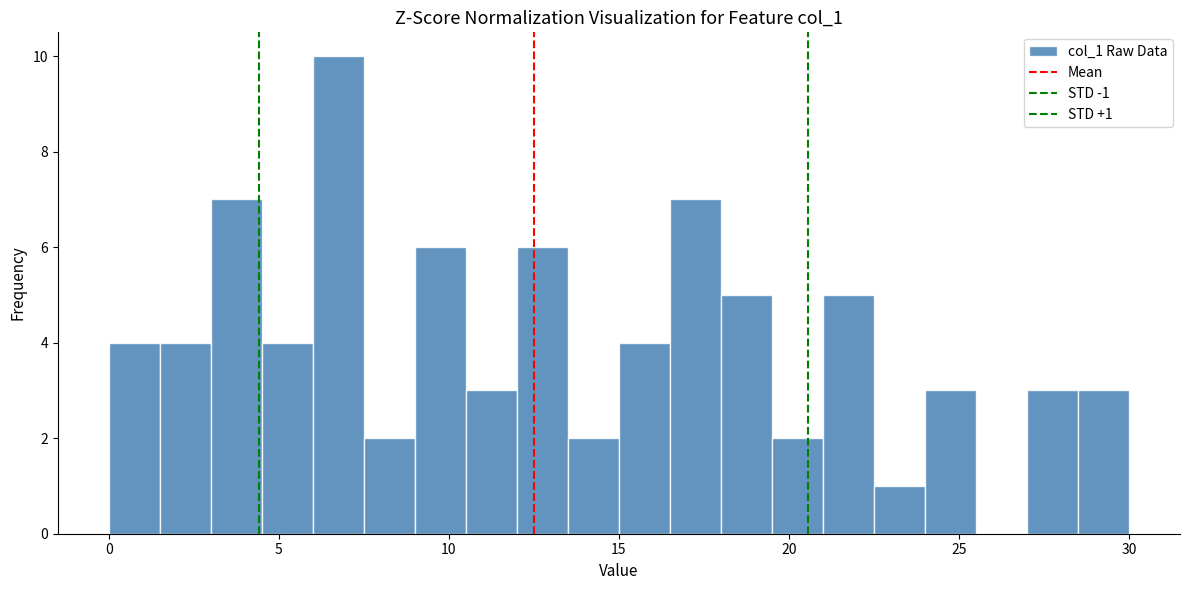

Around what value on the x-axis is the tallest bar? Give the approximate position of its centre, as read against the axis.

7.0